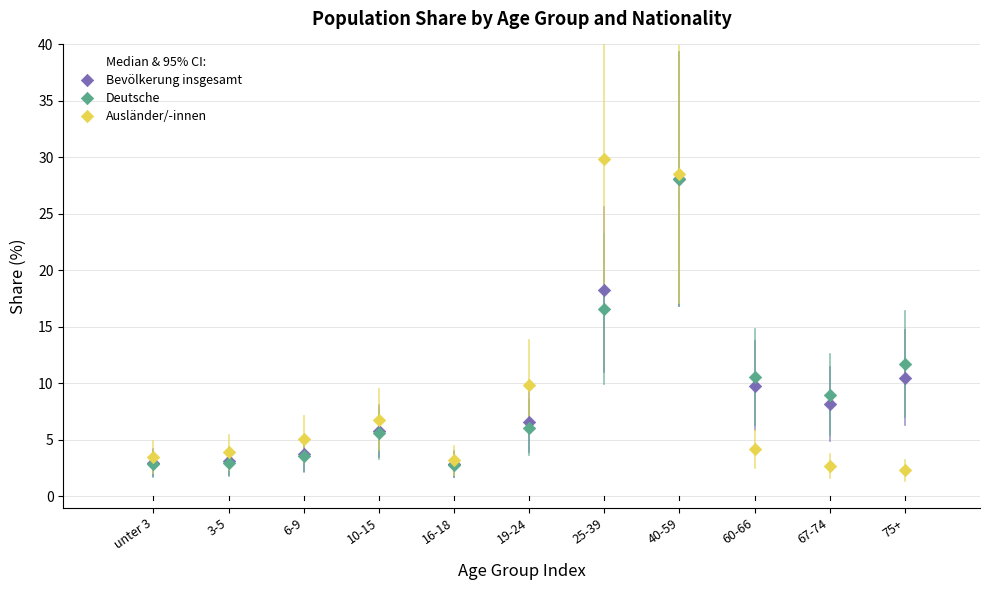

Which series contains the highest Y value?

Ausländer/-innen